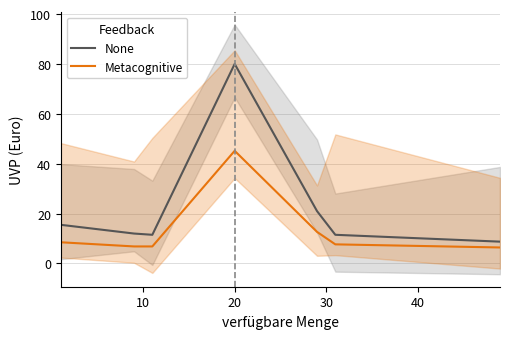

Between 50 and 10, which is larger?

10